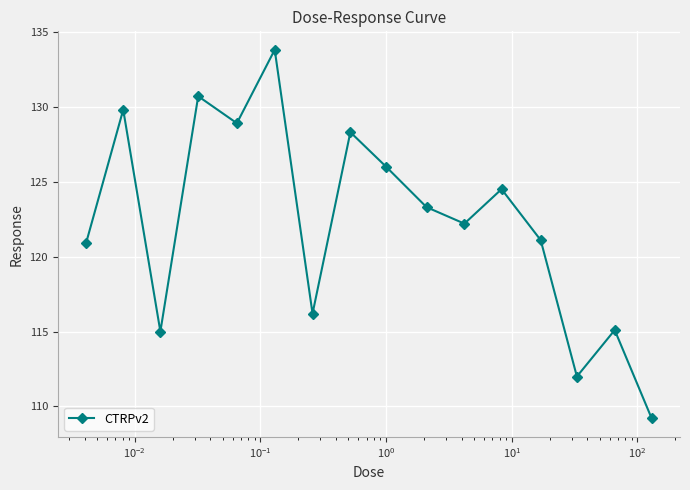

How many lines are shown in the chart?

1